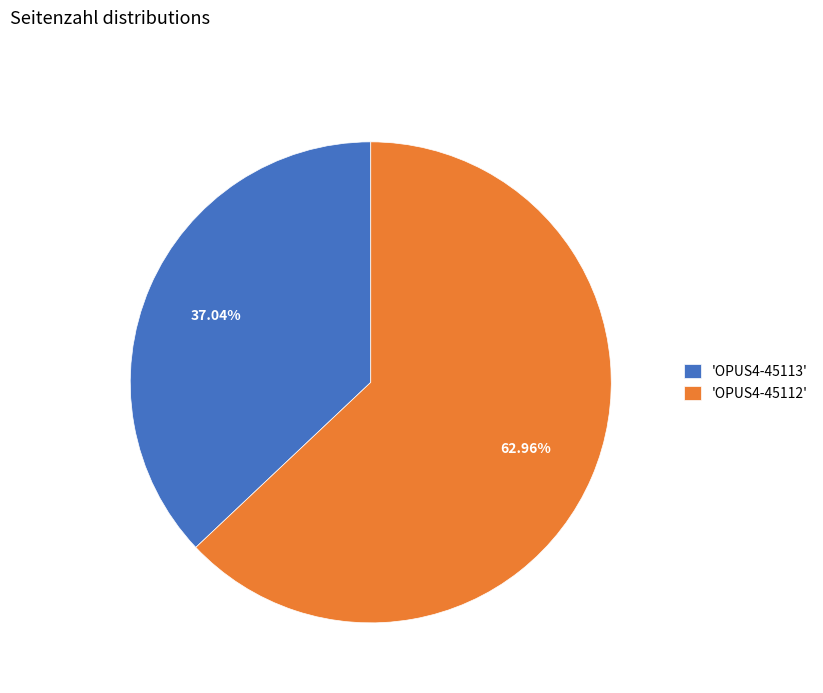

Is the sum of 'OPUS4-45113' and 'OPUS4-45112' greater than half?

Yes